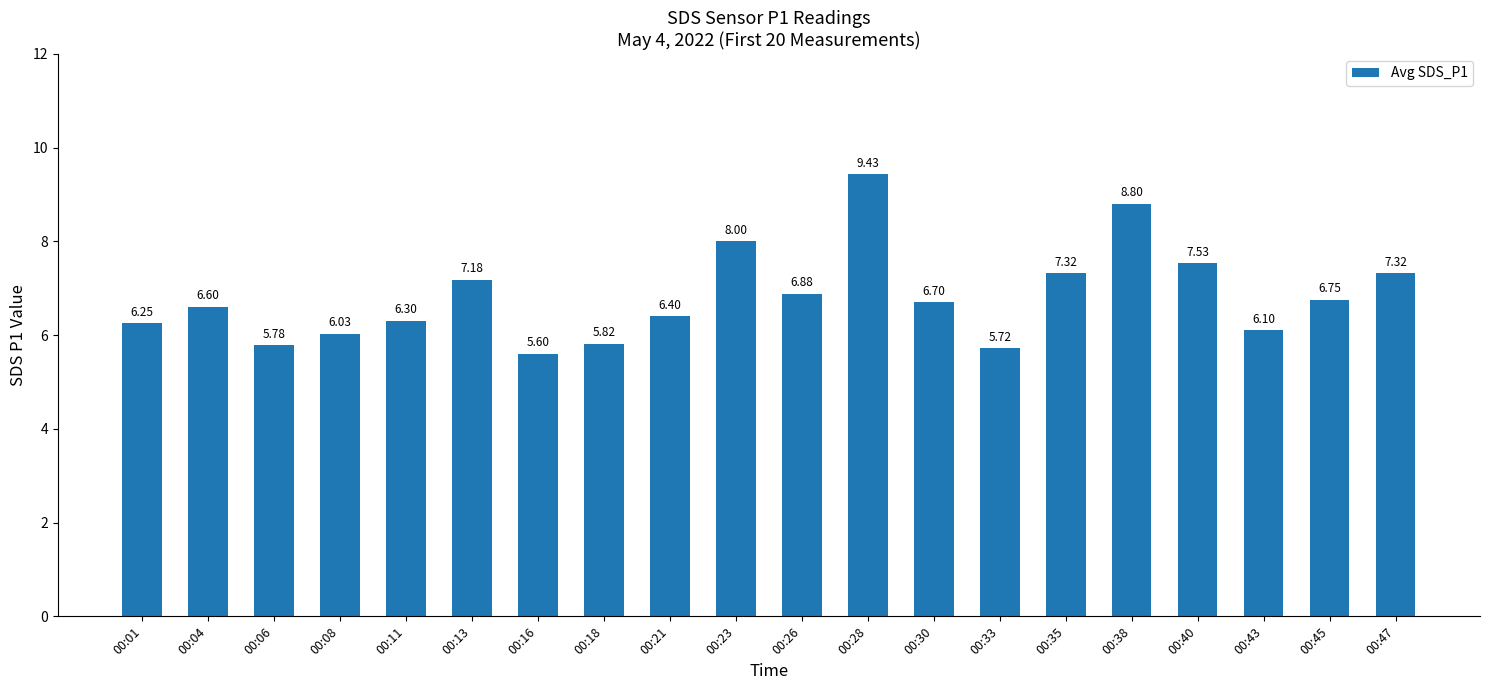

How many data points are above 6?

16